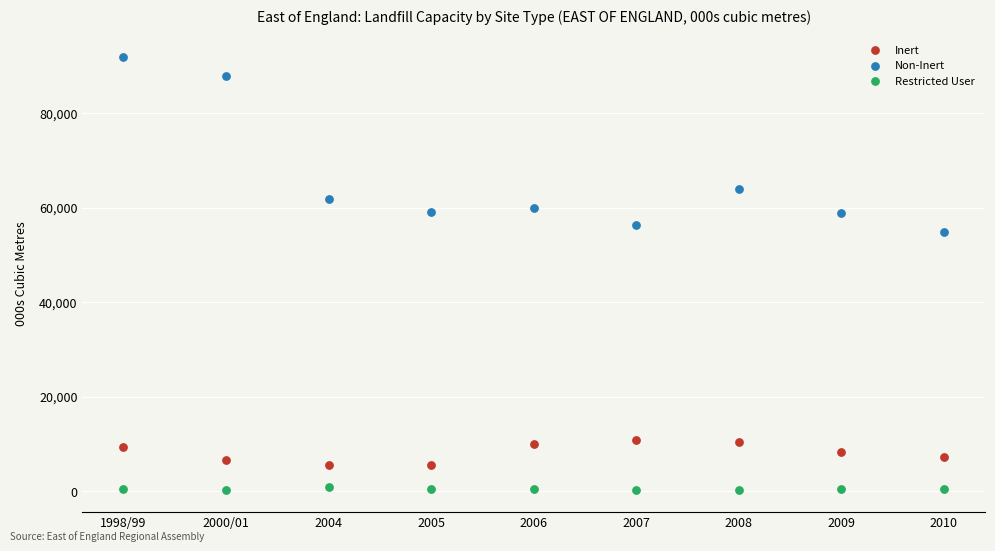

Which series has the largest Y range (max minus min)?

Non-Inert